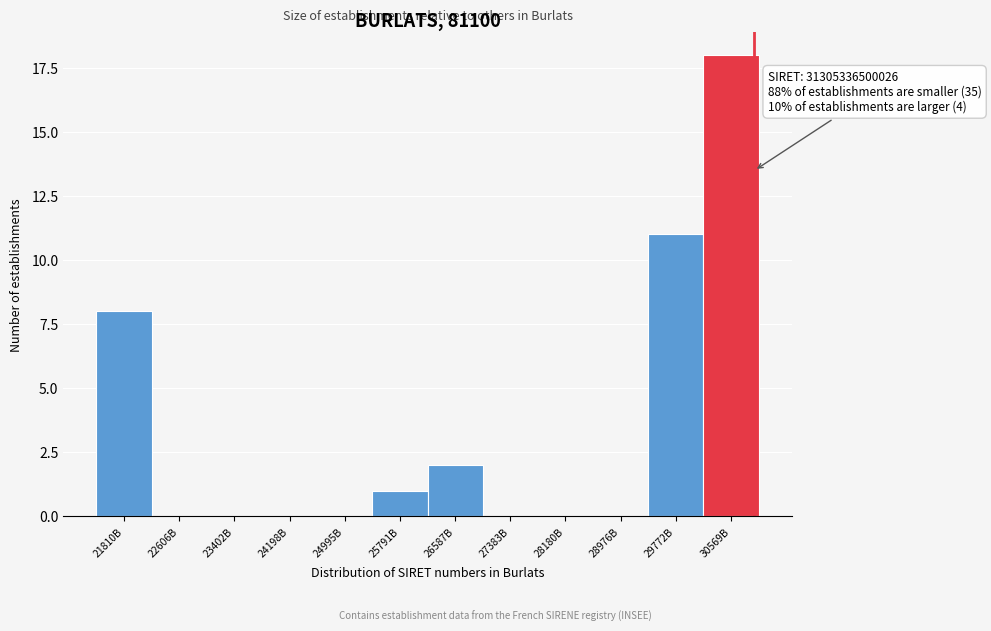

Reading left to right, extract all data points from this chart.

21810B=8	22606B=0	23402B=0	24198B=0	24995B=0	25791B=1	26587B=2	27383B=0	28180B=0	28976B=0	29772B=11	30569B=18